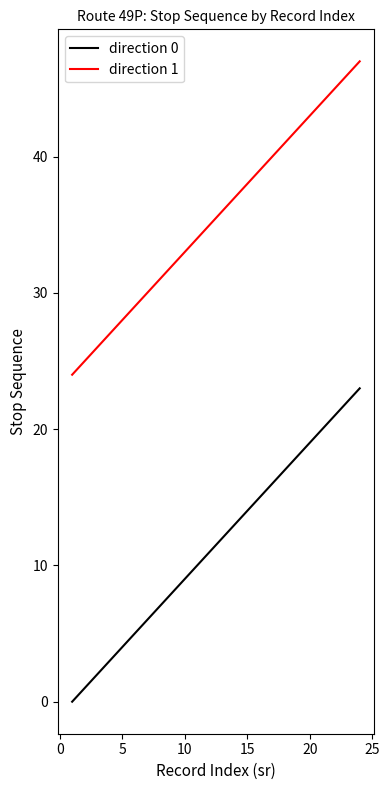

Which series has the largest total across all categories?

direction 1